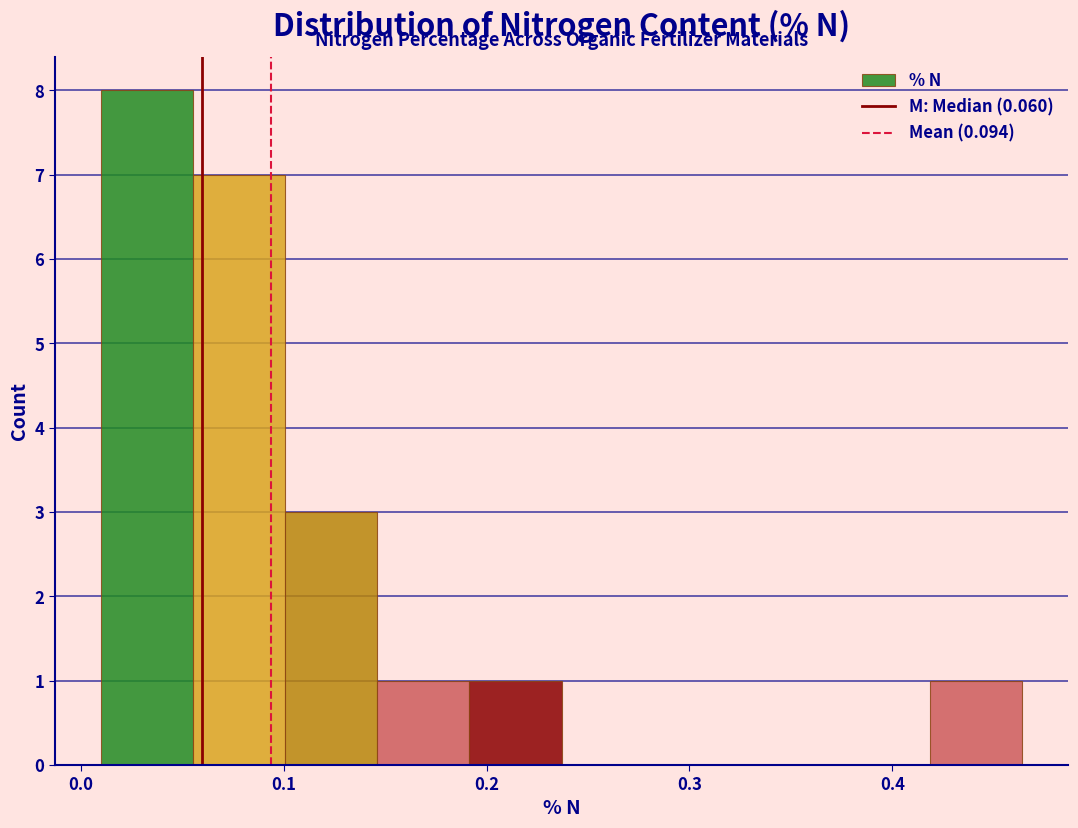

How tall is the bar that spans 0.15 to 0.19 on the x-axis? Neither the bar edges nor the heights are printed on the chart, so give them approximately, as read against the axes.

1